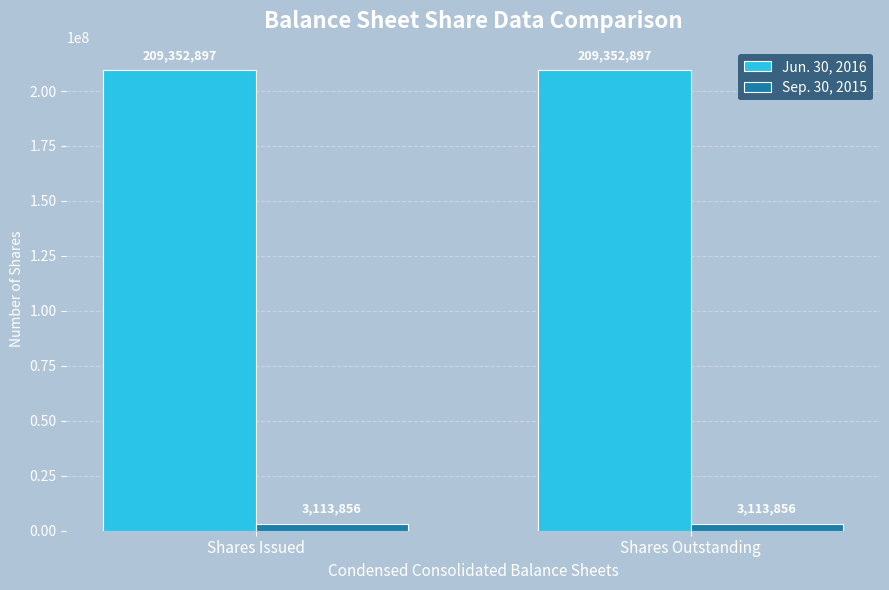

What is the spread (max minus min) of values at Shares Outstanding?

206239041